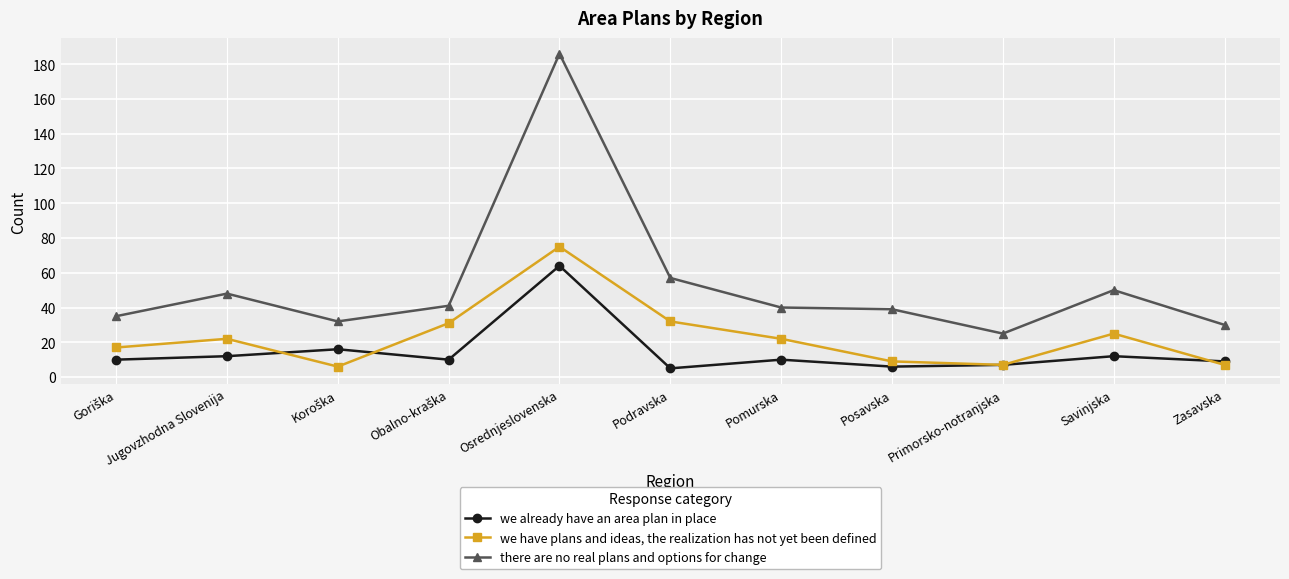

Which category has the highest value in the we already have an area plan in place series?

Osrednjeslovenska